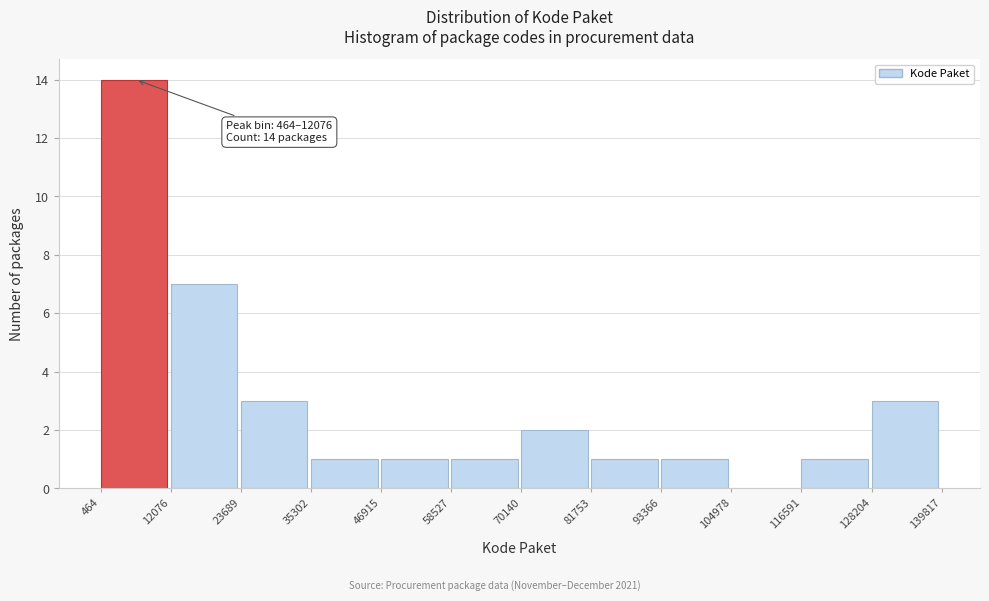

Which range on the x-axis has the tallest bar?

464 to 12076